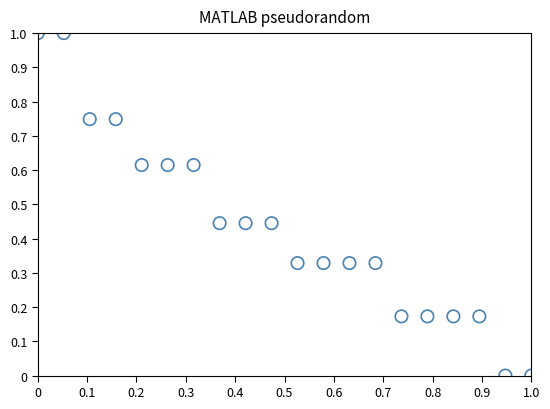

What is the range of X values (max minus min)?

1.0